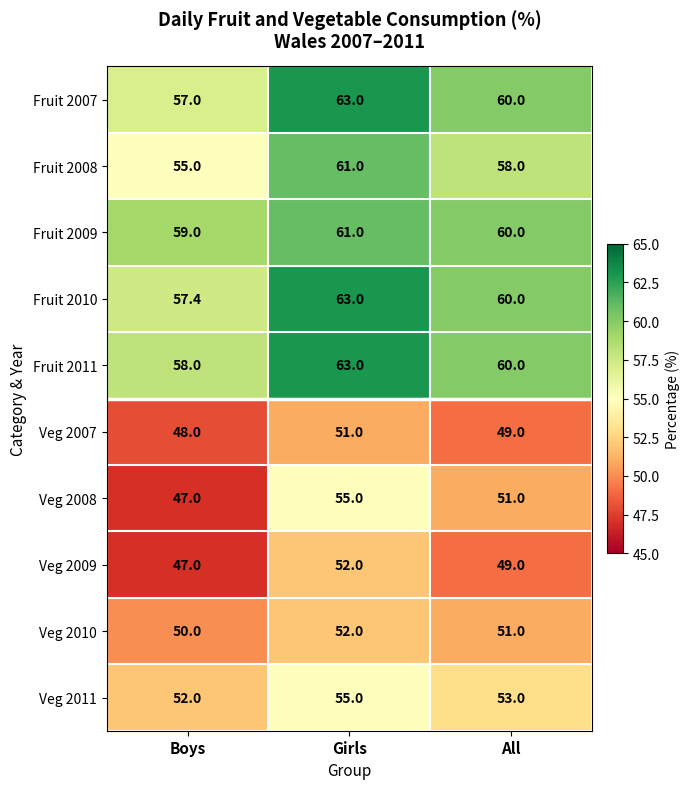

Which series has the largest total across all categories?

Fruit 2011